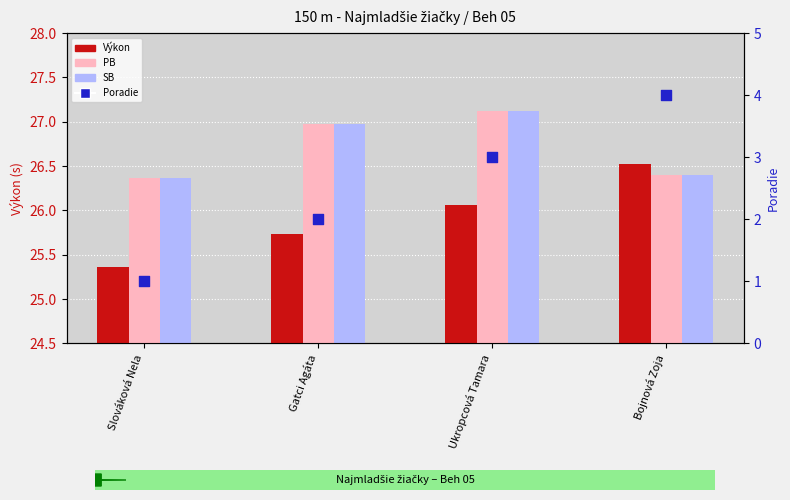

Is the value of SB at Slováková Nela greater than the value of Poradie at Ukropcová Tamara?

Yes